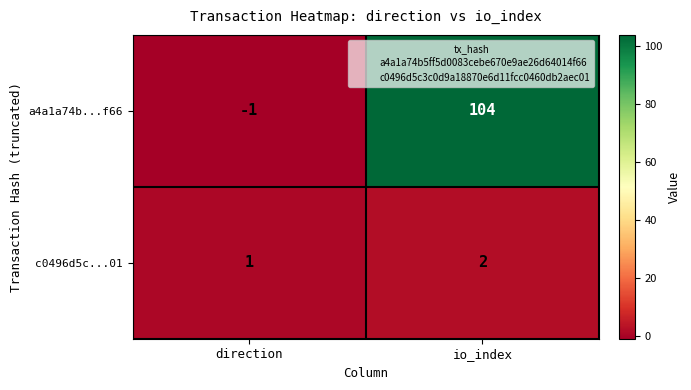

Which category has the highest value across all series?

io_index